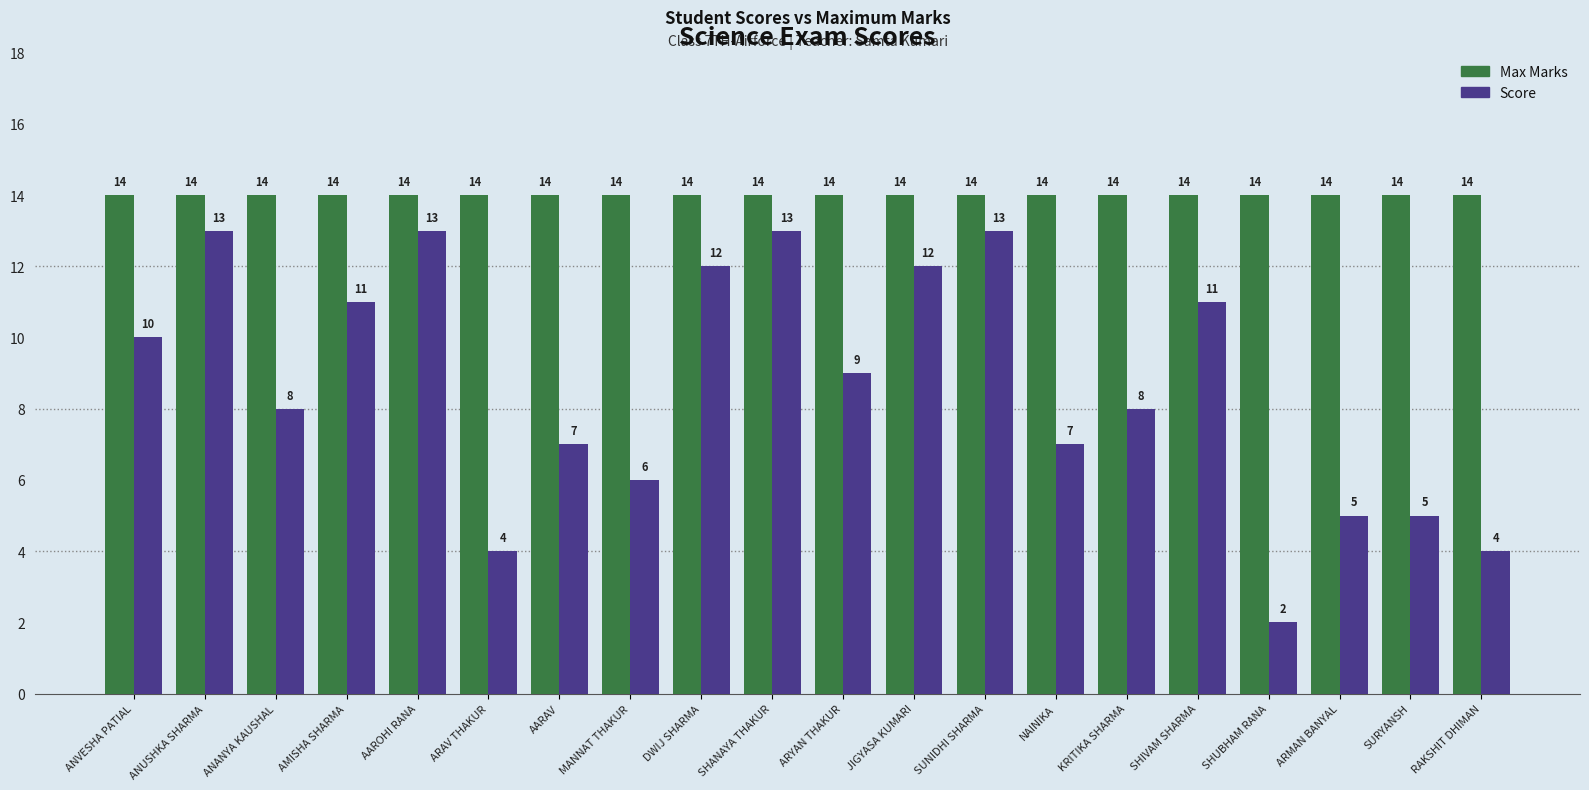

What is the greatest value displayed?

14